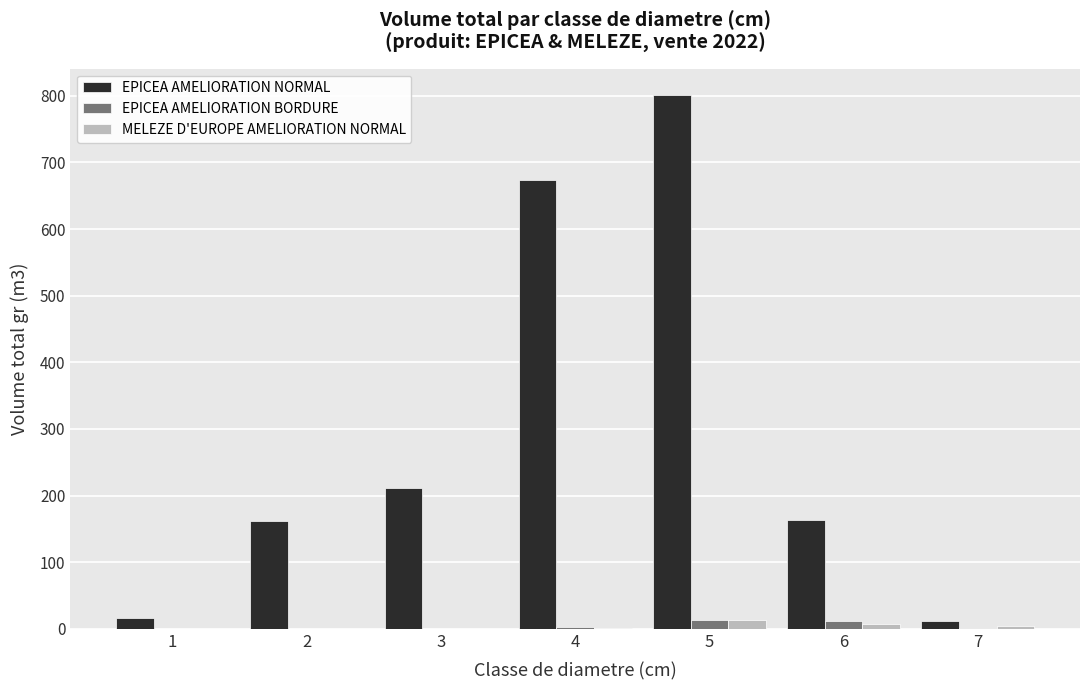

At which category is the sum across all series the highest?

5